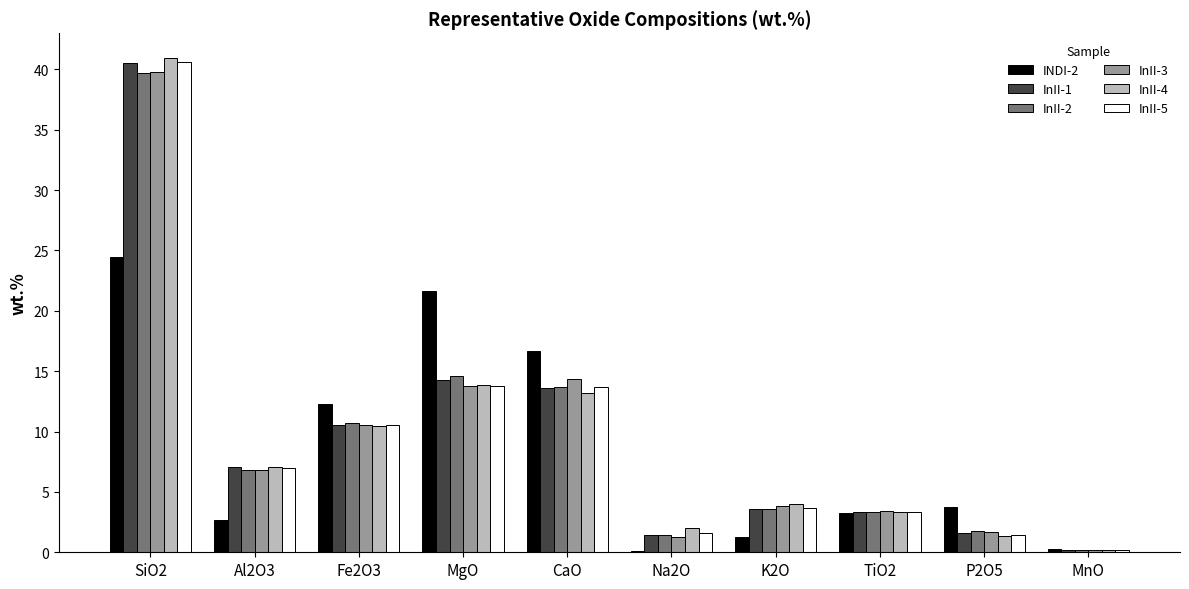

Is it true that InII-5 equals 40.6 at SiO2?

True